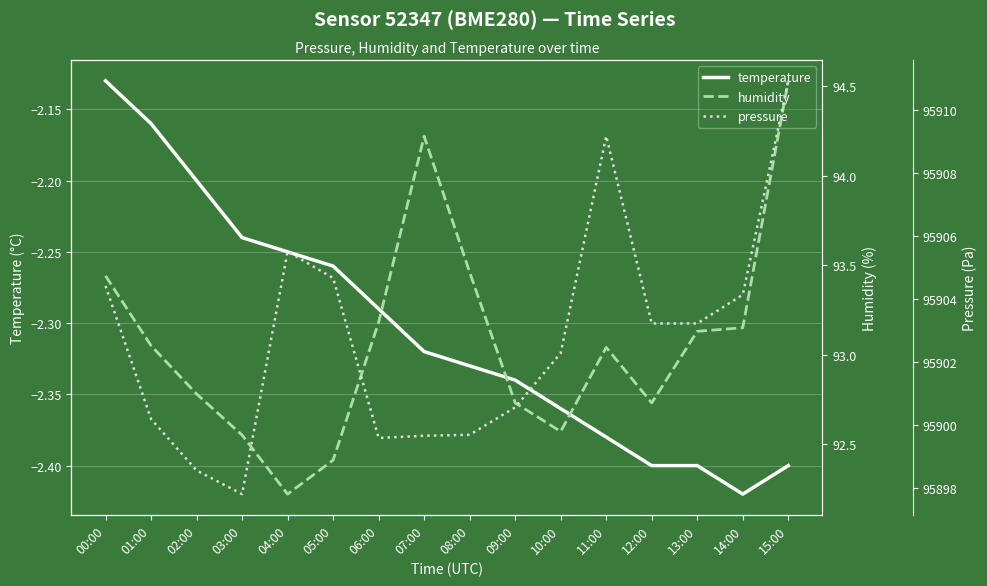

What is the difference between the humidity values at 01:00 and 13:00?

0.1